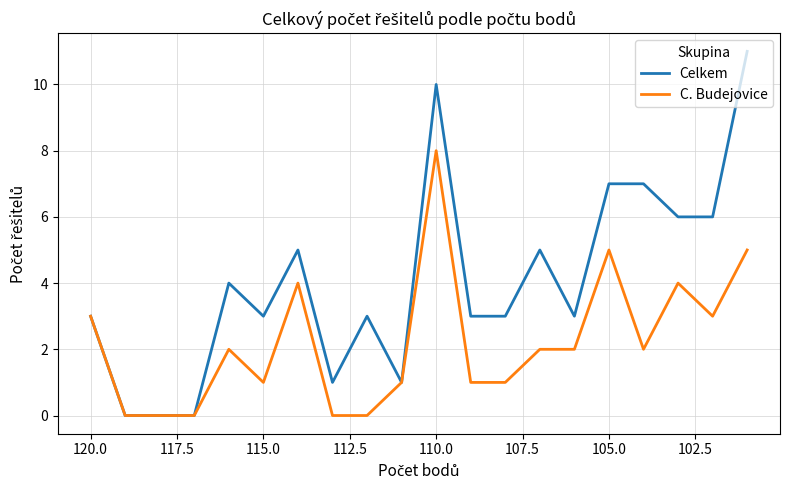

True or false: Celkem and C. Budejovice cross at least once.

False